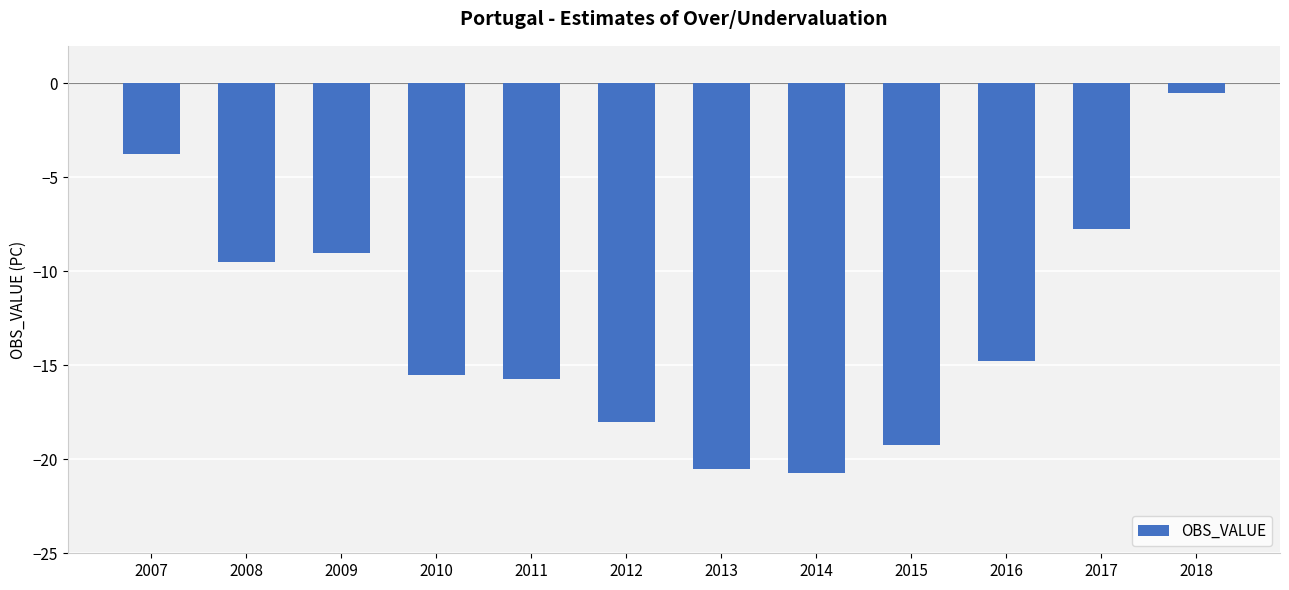

What is the value of the 4th bar from the left?

-15.5